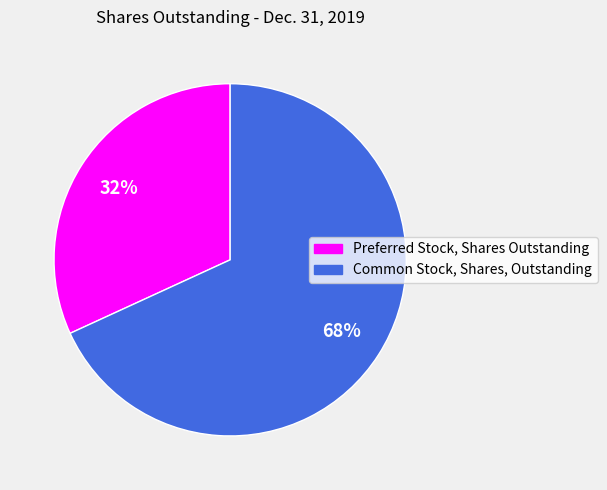

How many slices are in this pie chart?

2